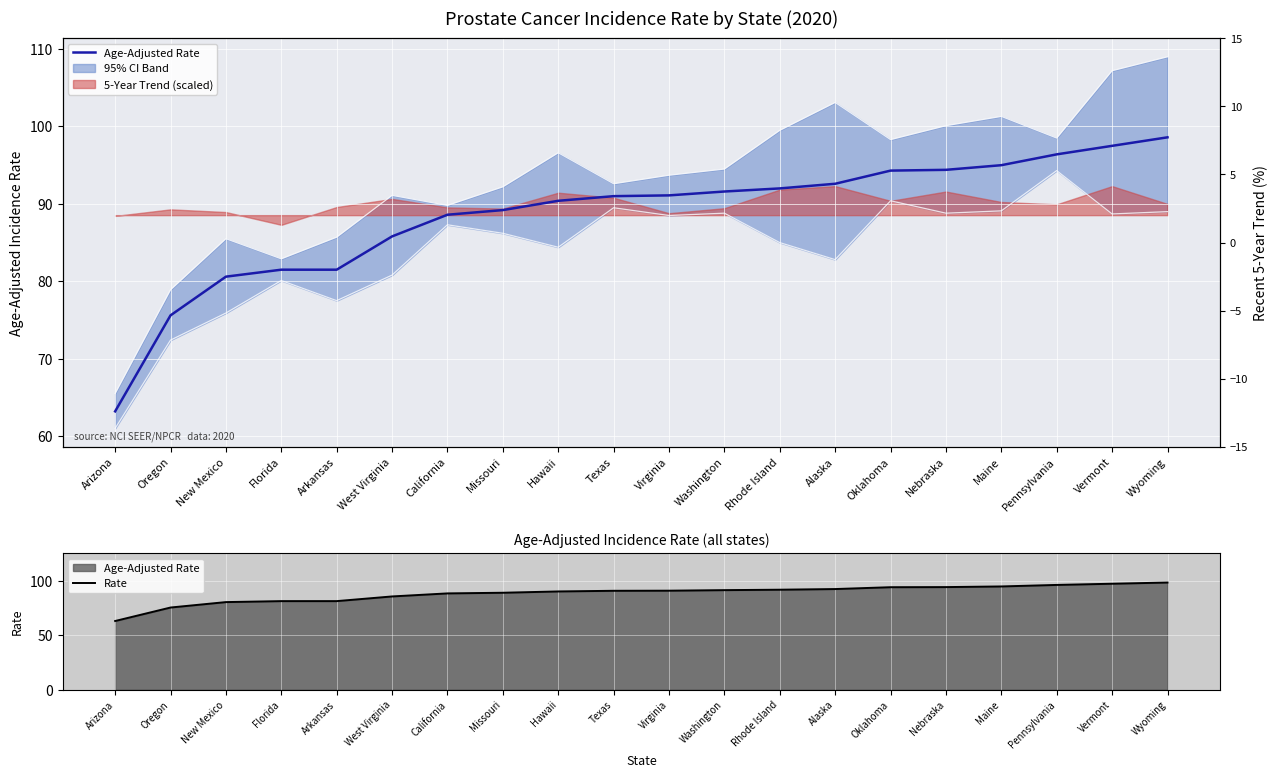

At which label is Age-Adjusted Rate closest to 80?

New Mexico